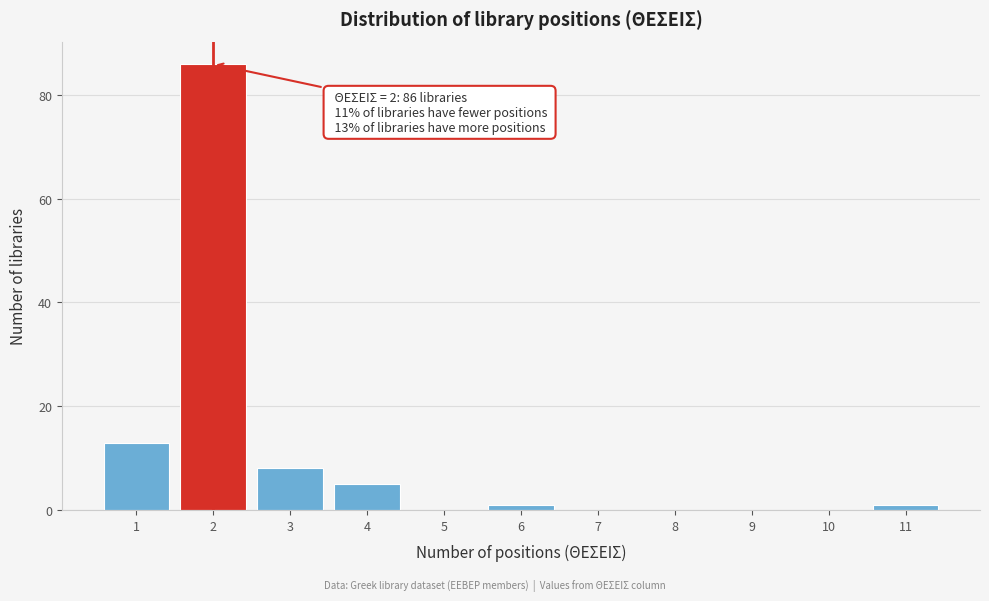

Which range on the x-axis has the tallest bar?

1.5 to 2.5